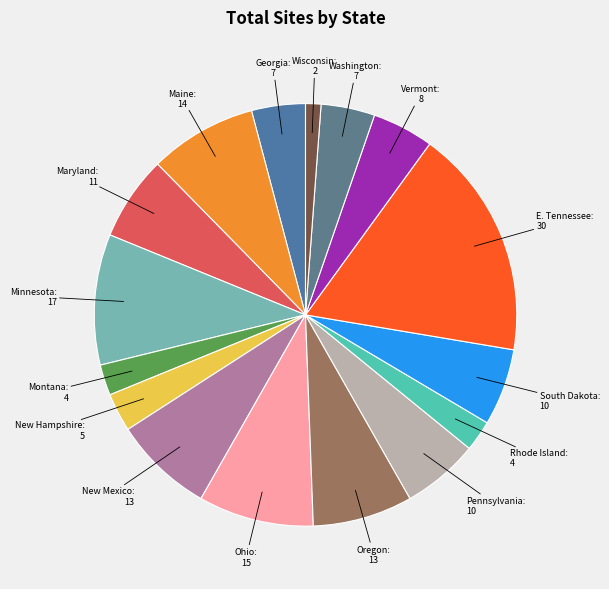

Which slice is the largest?

E. Tennessee